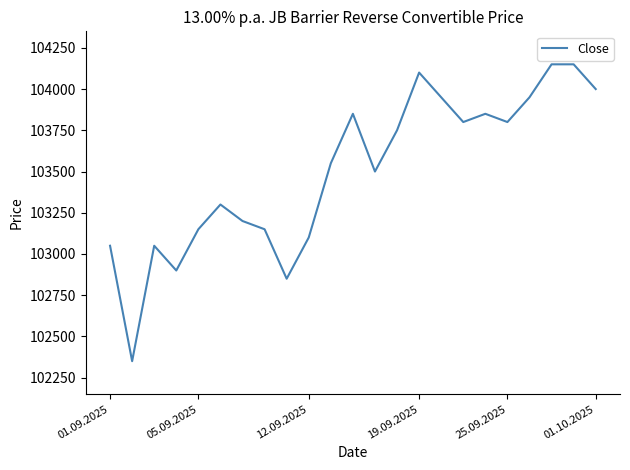

What is the maximum value shown in the chart?

104150